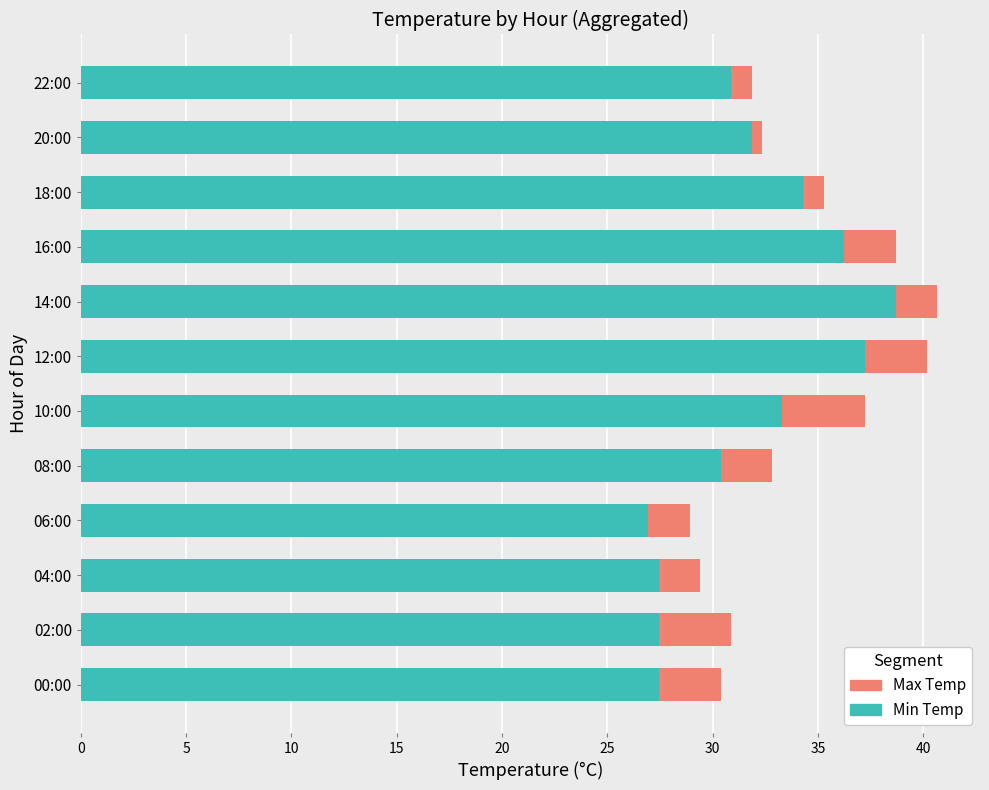

What is the total value across all series at 08:00?

32.8